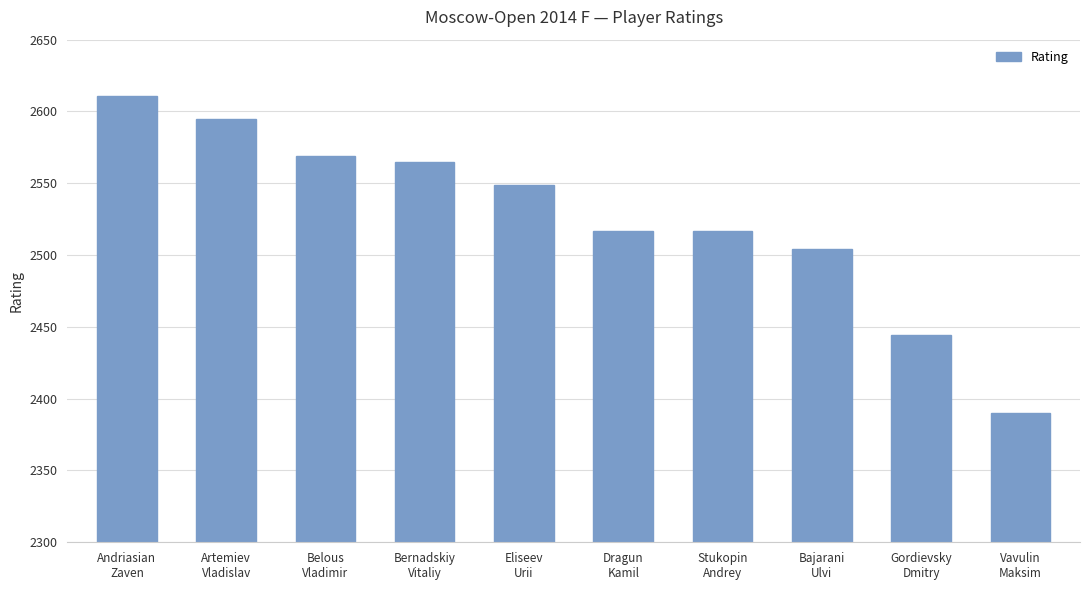

At which label does the data first exceed 2549?

Andriasian
Zaven